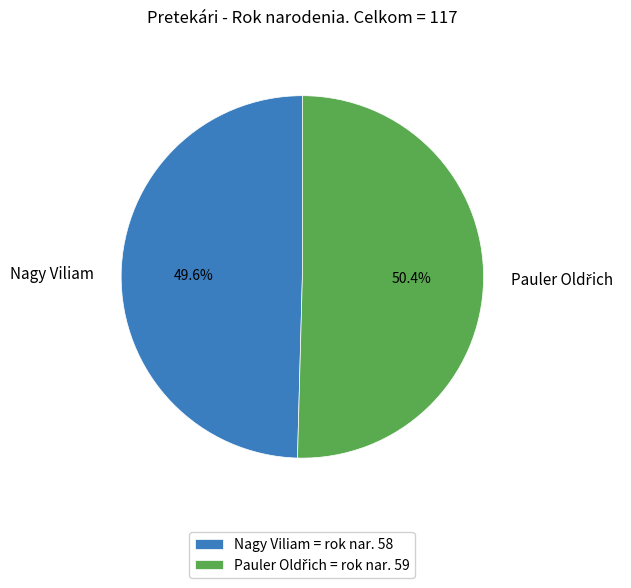

Which slice is the smallest?

Nagy Viliam